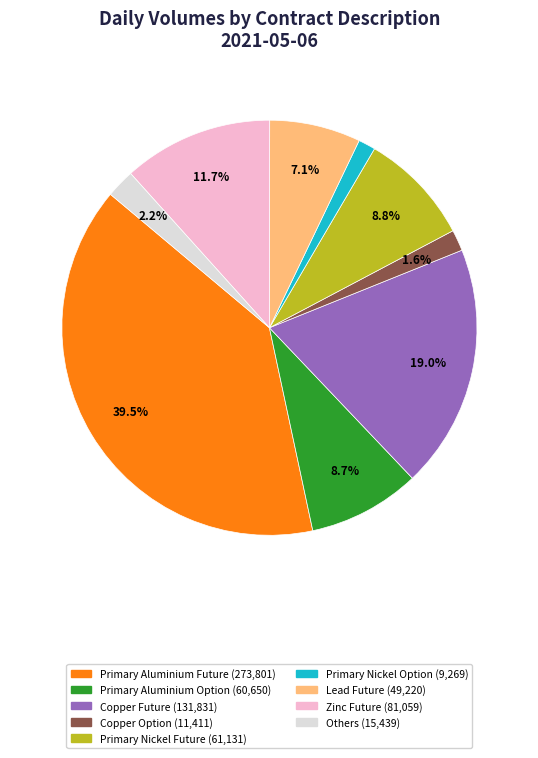

Is there any slice that represents more than half of the pie?

No